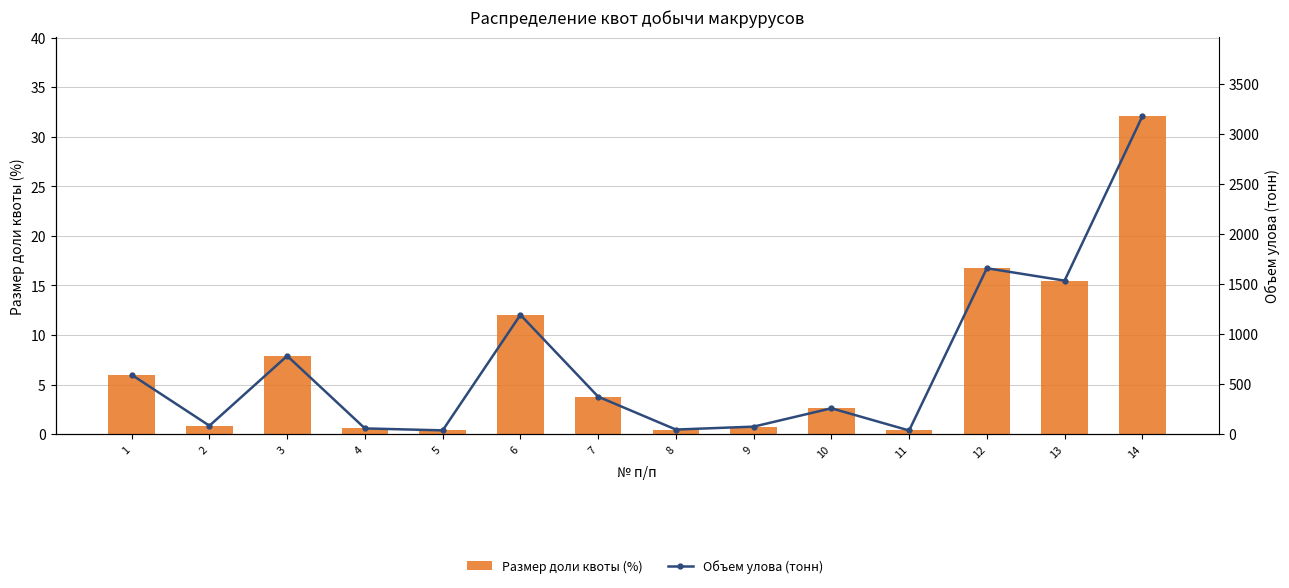

Rank the series by their average value, from highest to lowest.

Объем улова (тонн), Размер доли квоты (%)